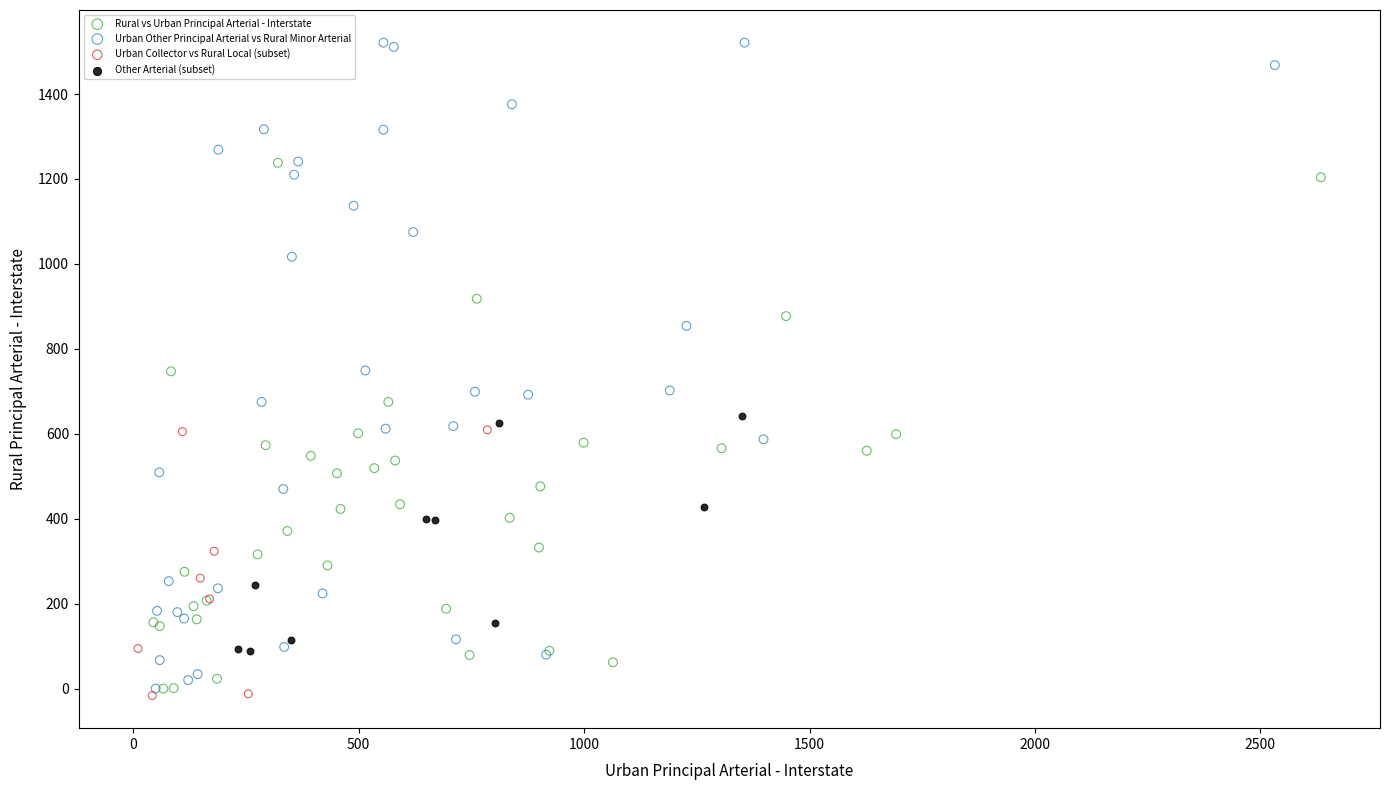

Which series contains the highest Y value?

Urban Other Principal Arterial vs Rural Minor Arterial